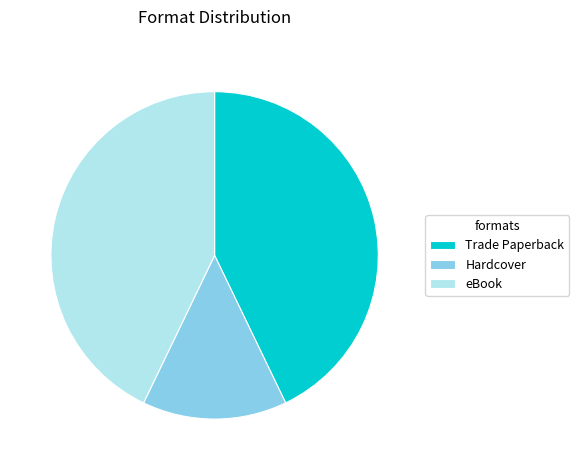

Do eBook and Hardcover together represent more than half of the pie?

Yes